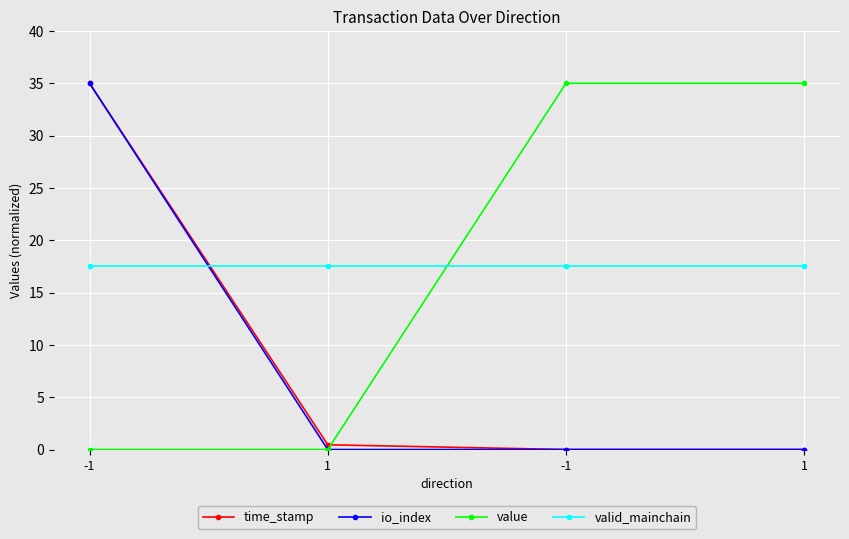

Where is time_stamp nearest to the value 17?

1